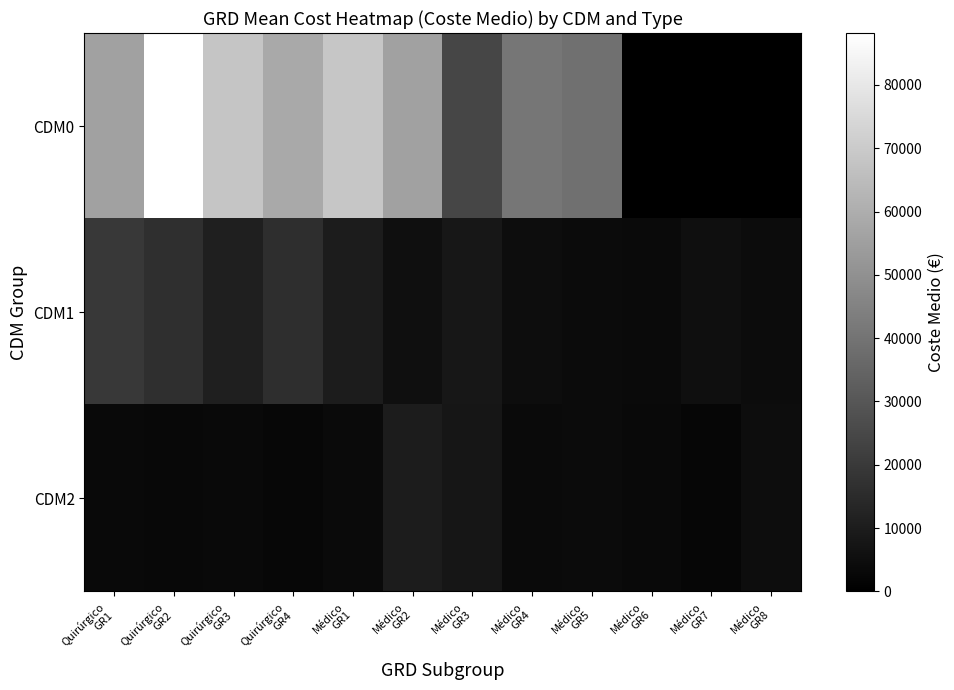

Rank the series at Quirúrgico GR3 from lowest to highest value.

CDM2, CDM1, CDM0